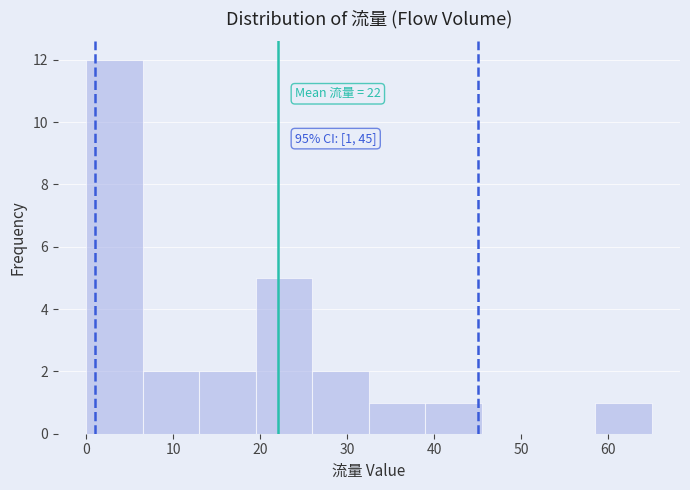

Over which range of the x-axis is the bar tallest?

0.0 to 6.5